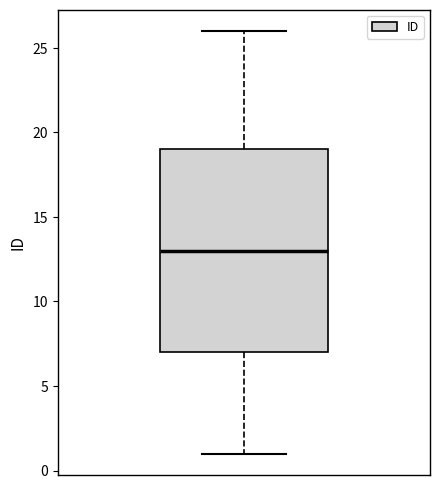

Transcribe this box plot: give where the median line is, the range the box spans, and where the two whiskers end, as read against the y-axis. The values are not printed on the chart, so give them approximately, as read against the axis.

median 13, box 7 to 19, whiskers 1 to 26